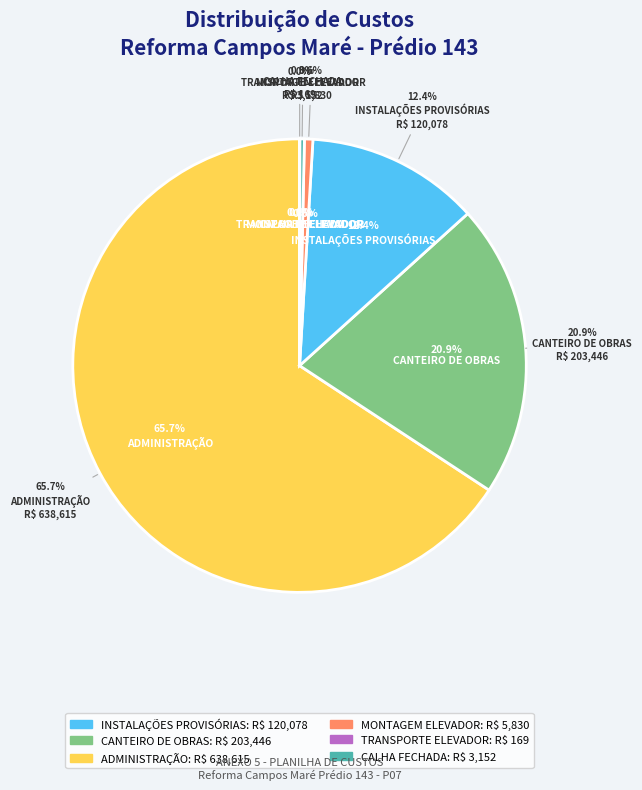

Combined, what portion of the pie is CALHA FECHADA and CANTEIRO DE OBRAS?

21.3%